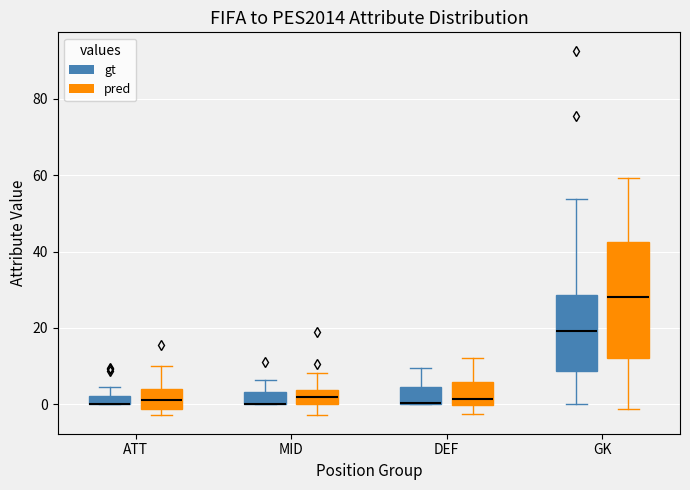

Where does the upper whisker of the box for MID (gt) end on the y-axis? The values are not printed on the chart, so give them approximately, as read against the axis.

6